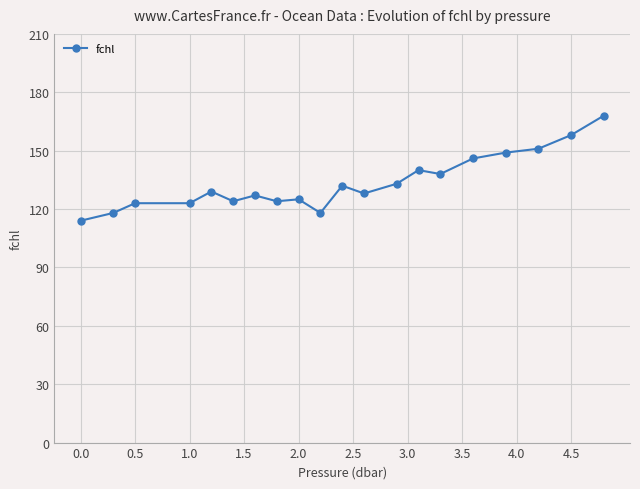

How many lines are shown in the chart?

1